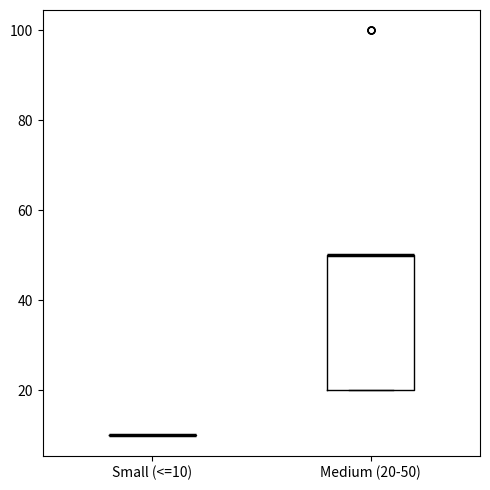

Reading left to right, transcribe this box plot: for each box, give where its median line is, the range the box spans, and where its two whiskers end, as read against the y-axis. The values are not printed on the chart, so give them approximately, as read against the axis.

Small (<=10): box collapsed to a line at 10, whiskers 10 to 10
Medium (20-50): median 50 (drawn on the box's upper edge), box 20 to 50, whiskers 20 to 50